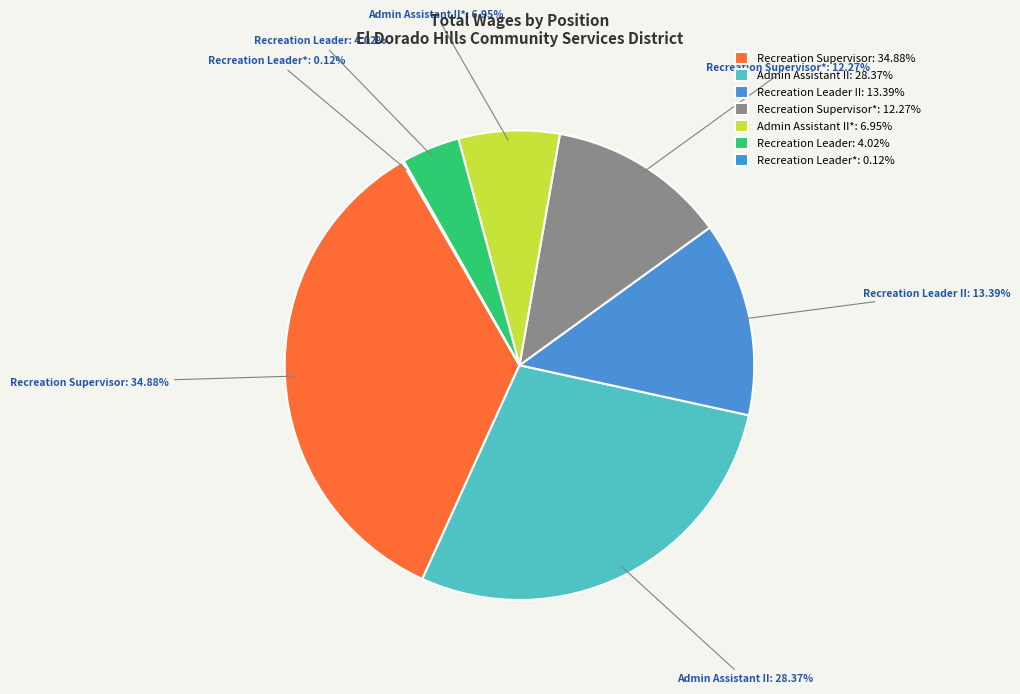

Does any single category account for the majority?

No